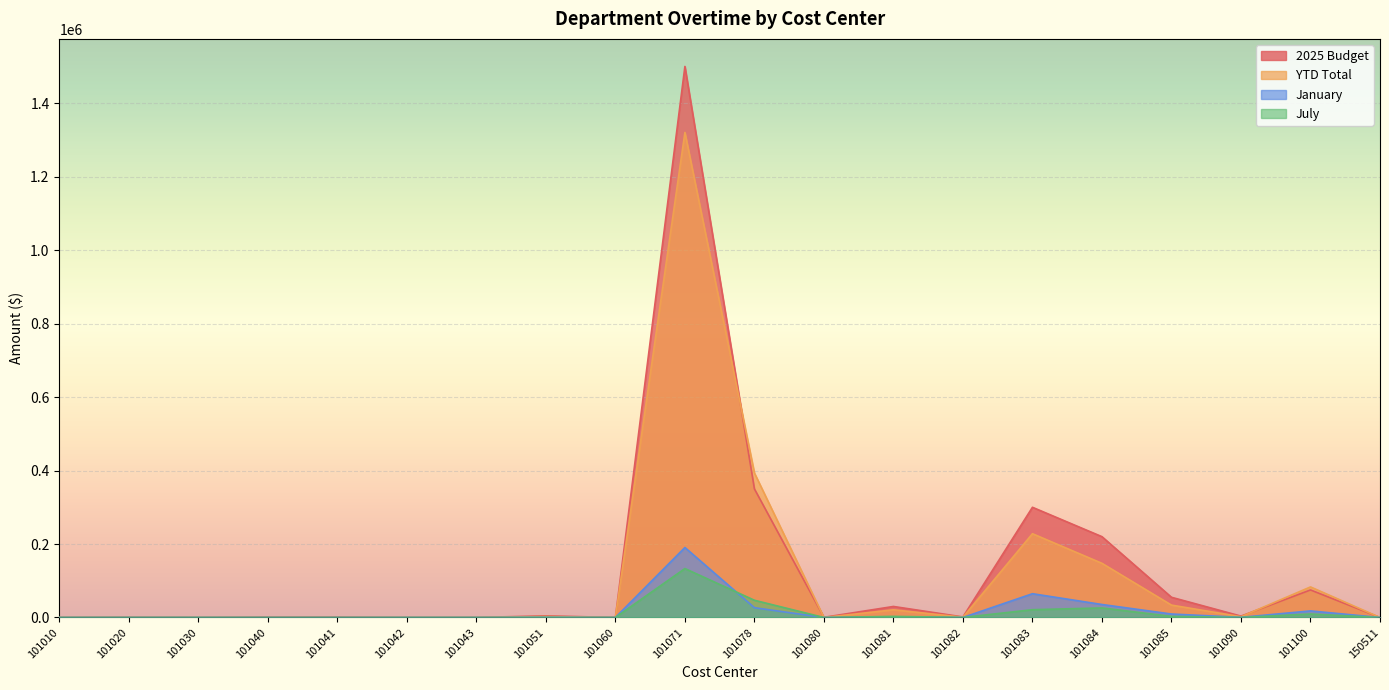

How many interior local peaks does the 2025 Budget series have?

6